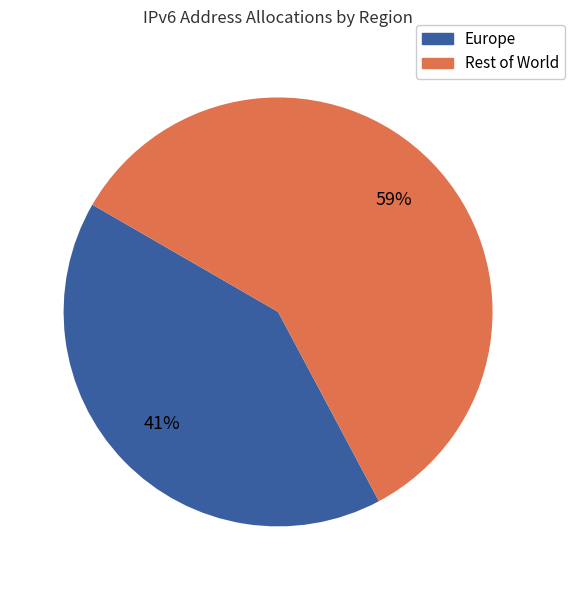

To the nearest percent, what is the average slice percentage?

50%